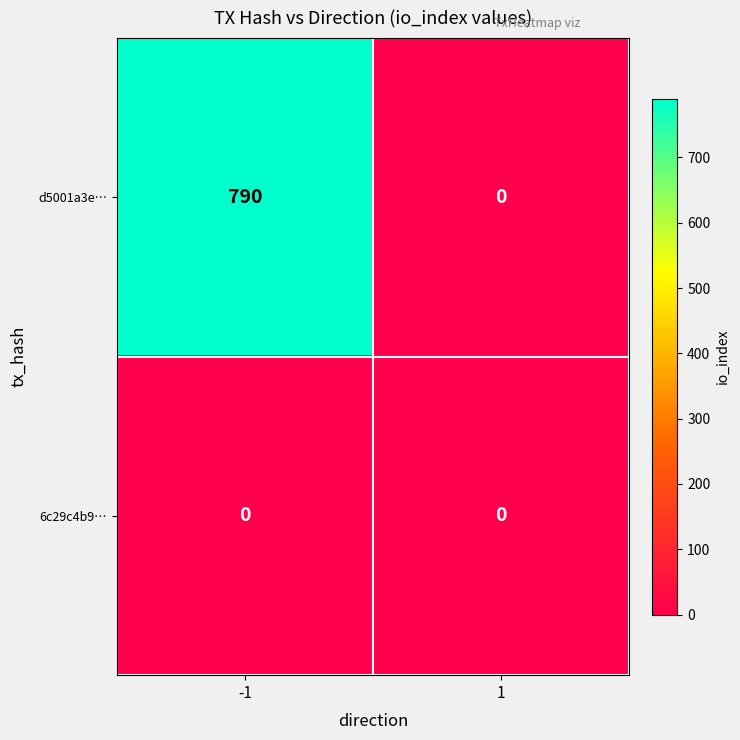

The value of 6c29c4b9… at -1 is 0. True or false?

True